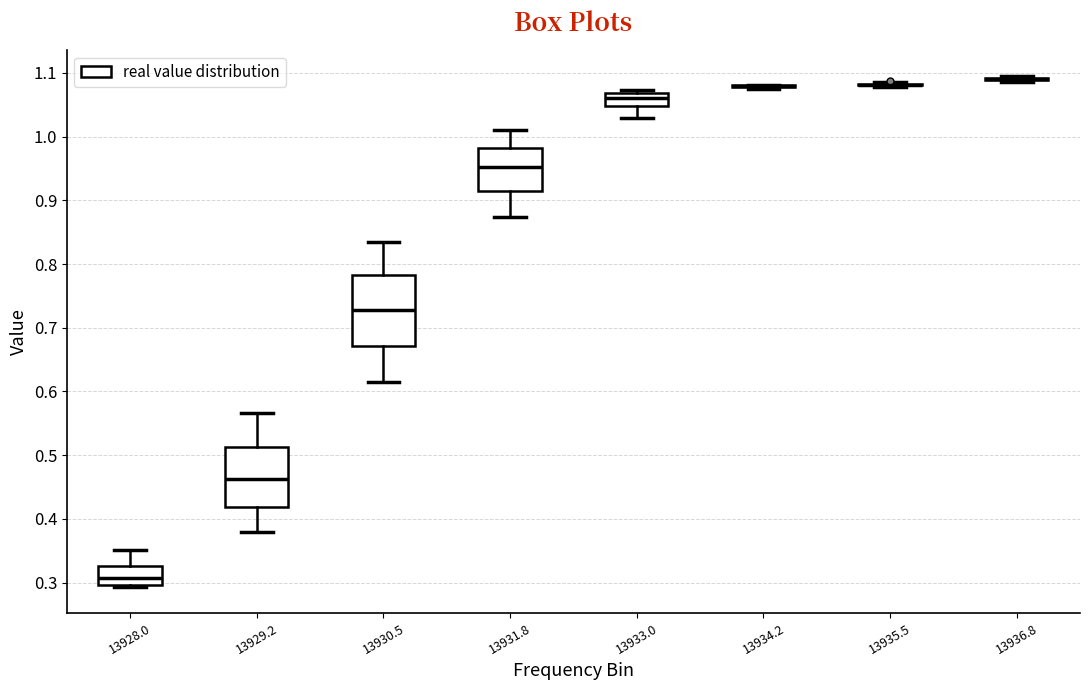

Reading left to right, read every box against the y-axis: the position of its median line, the range the box covers, and the ends of its whiskers. The values are not printed on the chart, so give them approximately, as read against the axis.

13928.0: median 0.31, box 0.30 to 0.33, whiskers 0.29 to 0.35
13929.2: median 0.46, box 0.42 to 0.51, whiskers 0.38 to 0.57
13930.5: median 0.73, box 0.67 to 0.78, whiskers 0.61 to 0.83
13931.8: median 0.95, box 0.92 to 0.98, whiskers 0.87 to 1.01
13933.0: median 1.06, box 1.05 to 1.07, whiskers 1.03 to 1.07 (just above the box's upper edge)
13934.2: box collapsed to a line at 1.08, whiskers 1.08 to 1.08
13935.5: box collapsed to a line at 1.08, whiskers 1.08 to 1.09
13936.8: box collapsed to a line at 1.09, whiskers 1.09 to 1.10